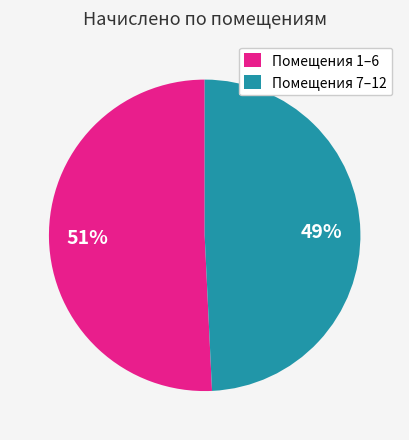

Is the sum of Помещения 1–6 and Помещения 7–12 greater than half?

Yes